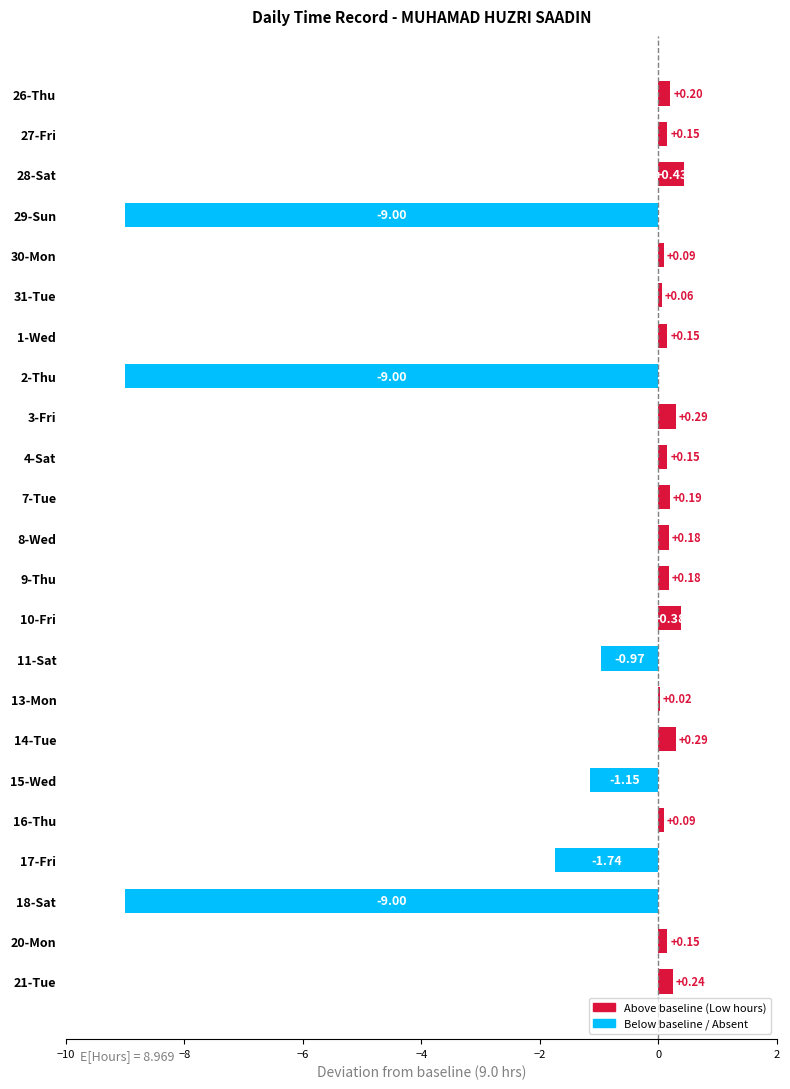

What is the change in value from 4-Sat to 14-Tue?

+0.1